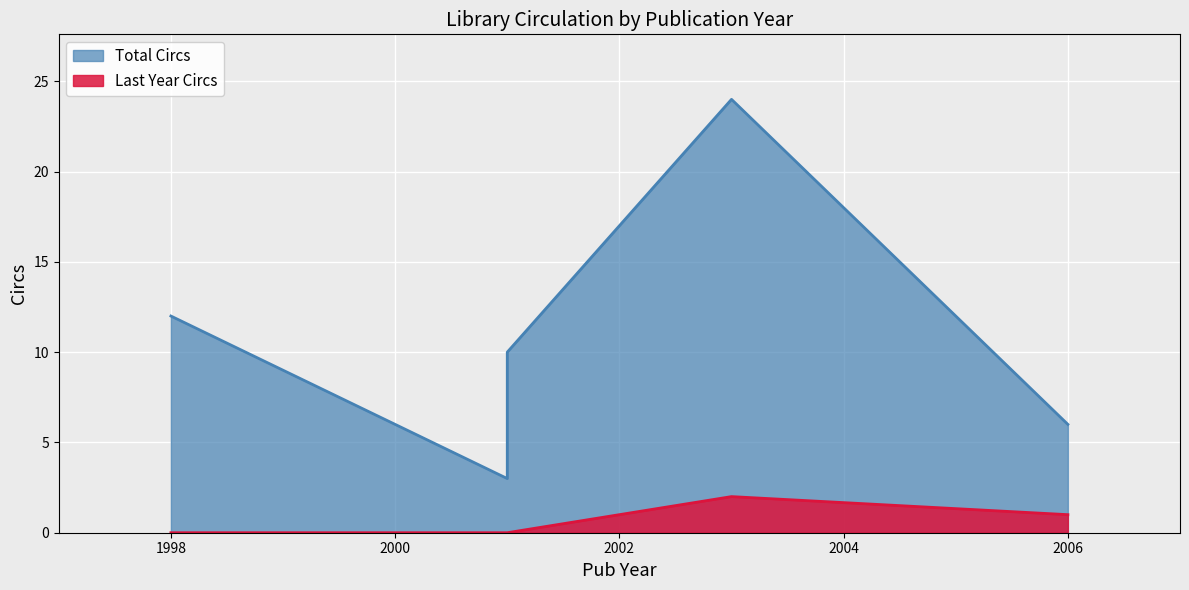

At which label is Total Circs closest to 13?

1998